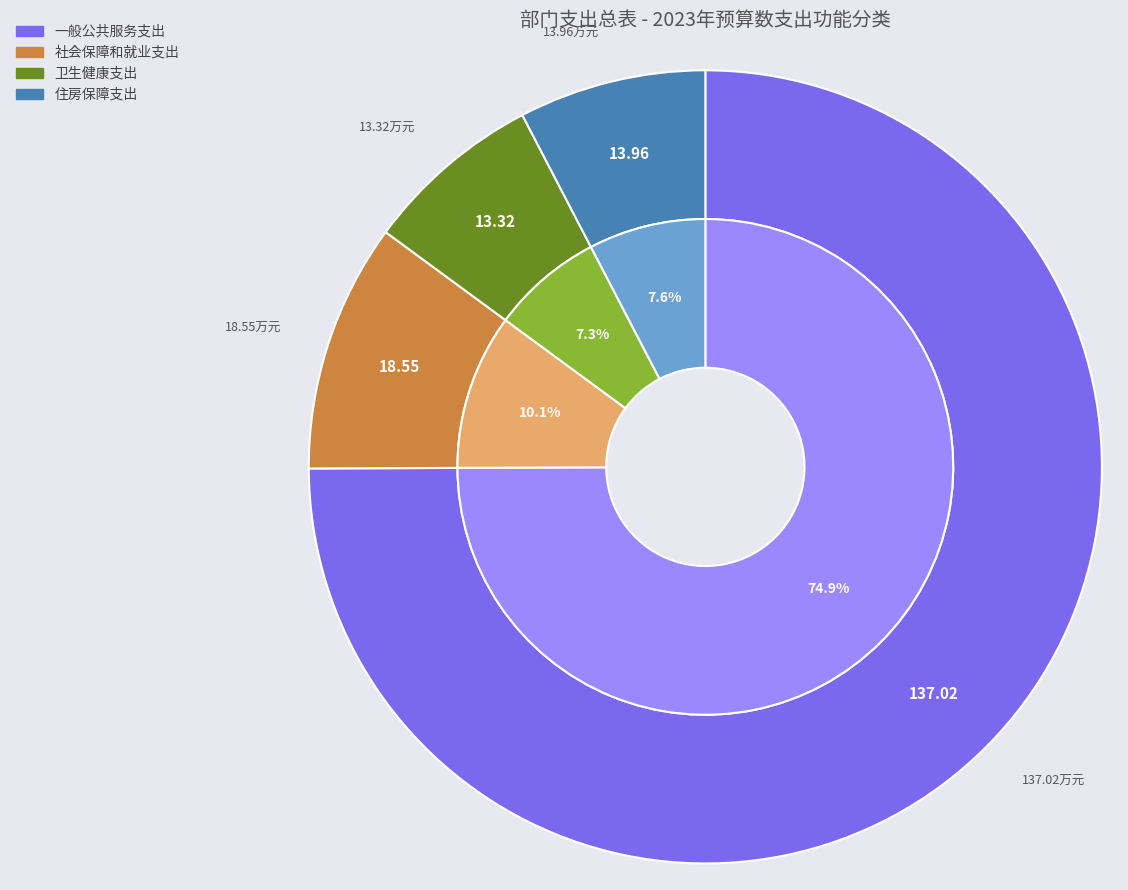

Count the number of slices in the pie.

4